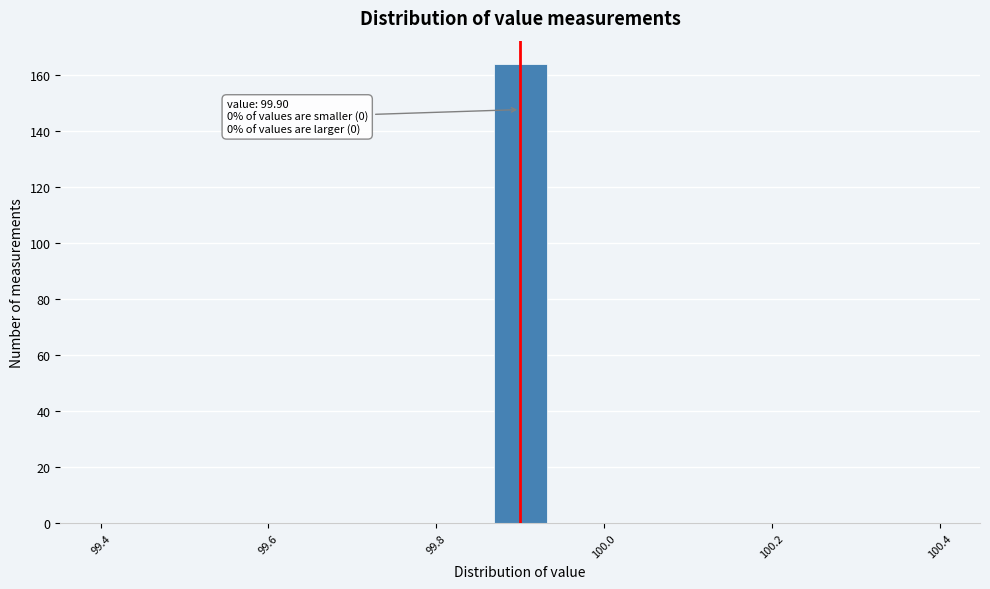

Read against the x-axis, roughly where is the centre of the tallest bar?

99.90